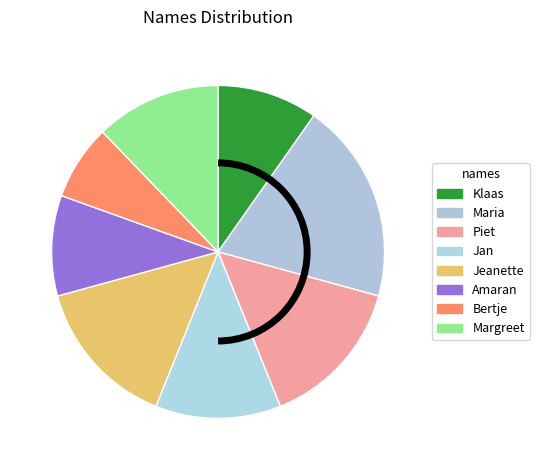

What is the largest slice in the pie chart?

Maria